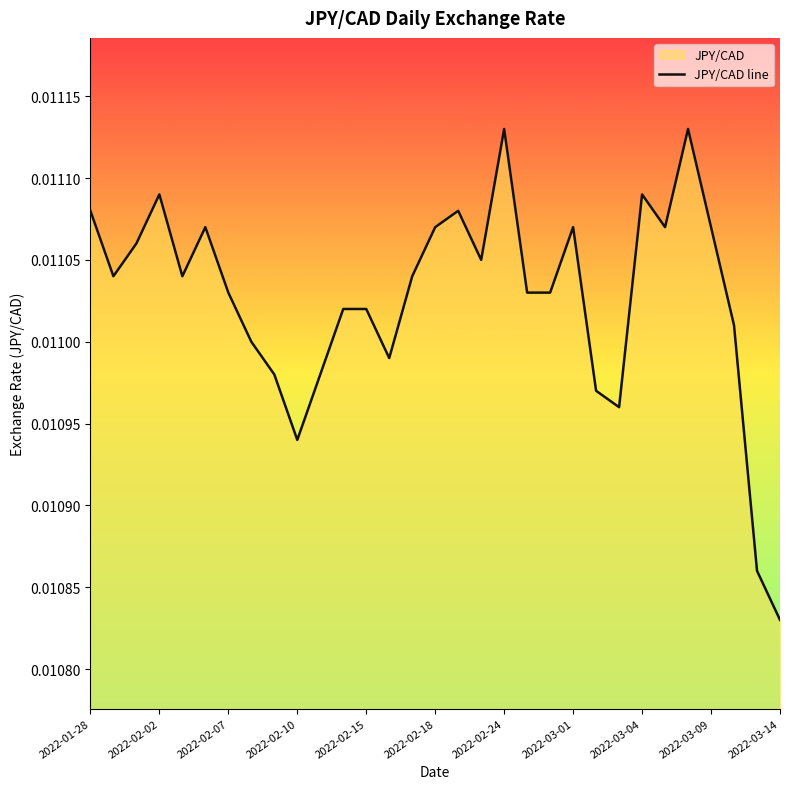

Is this an area chart (filled region under the line)?

No